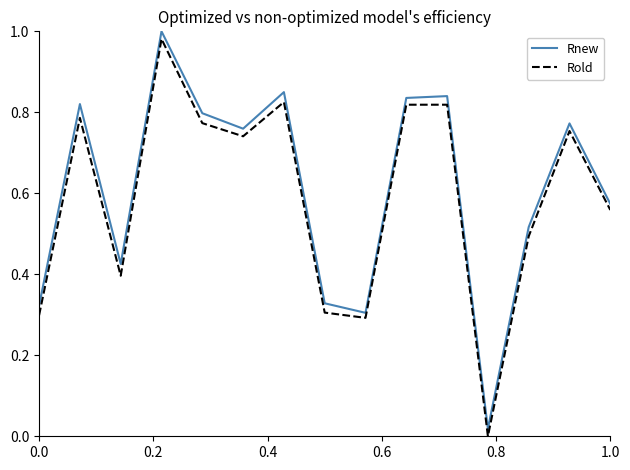

Which series has the widest spread of values?

Rnew